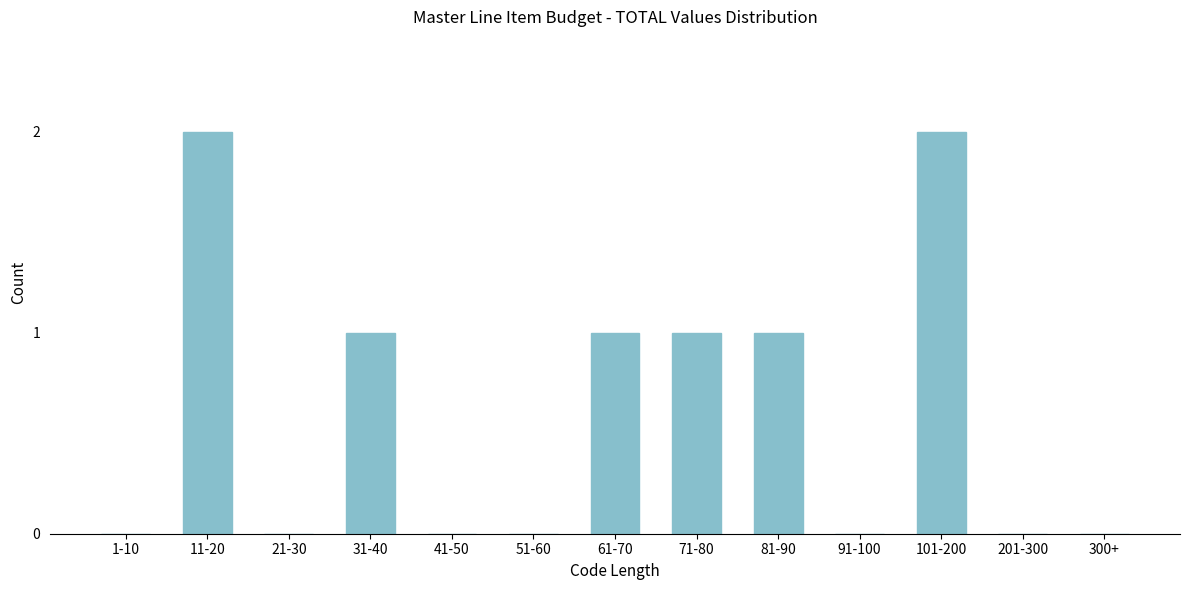

Reading left to right, what are all the values shown in this chart?

1-10=0	11-20=2	21-30=0	31-40=1	41-50=0	51-60=0	61-70=1	71-80=1	81-90=1	91-100=0	101-200=2	201-300=0	300+=0